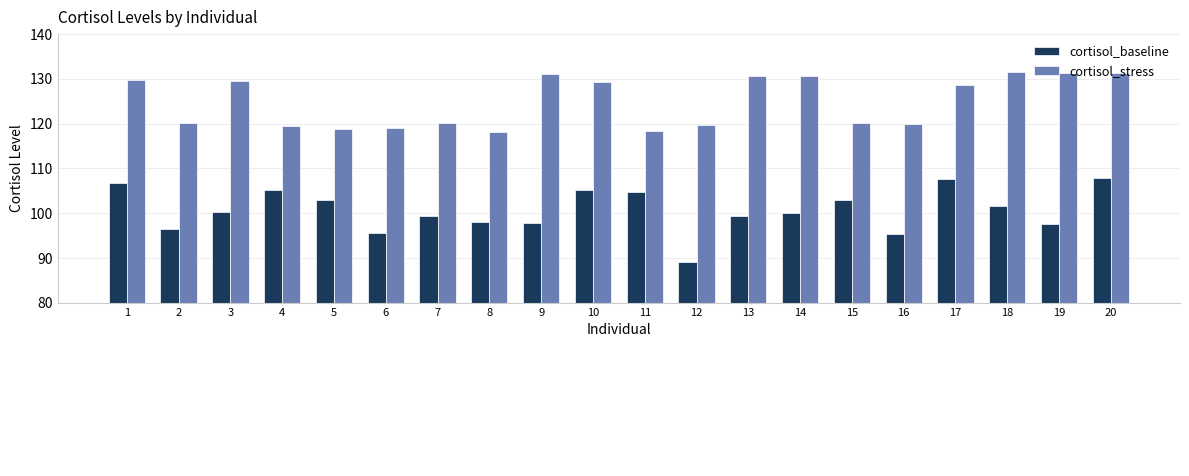

What is the total value across all series at 2?

216.5